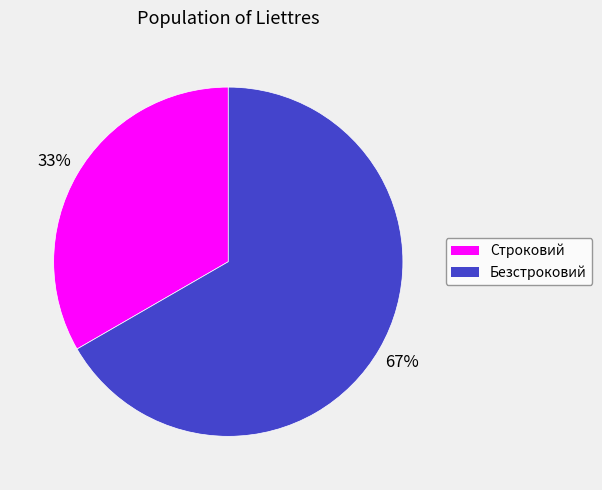

How many segments does this pie chart have?

2